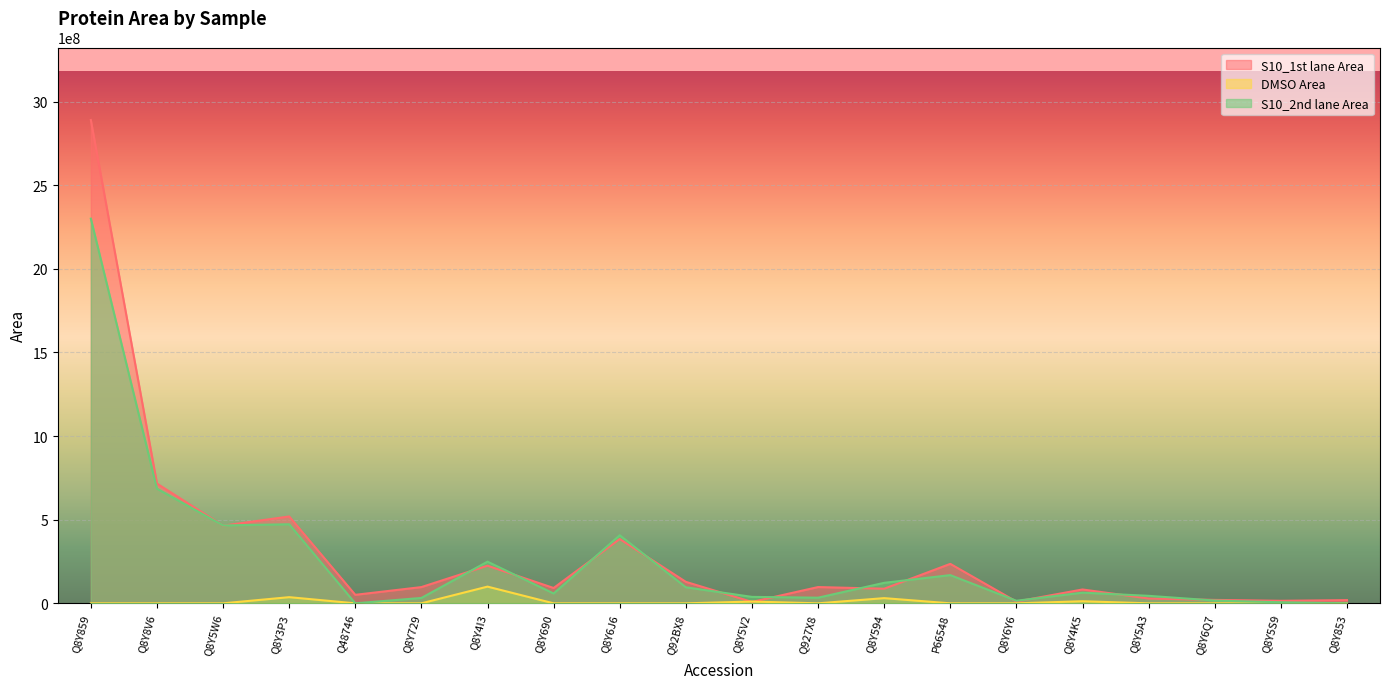

Which series has the largest range (max minus min)?

S10_1st lane Area